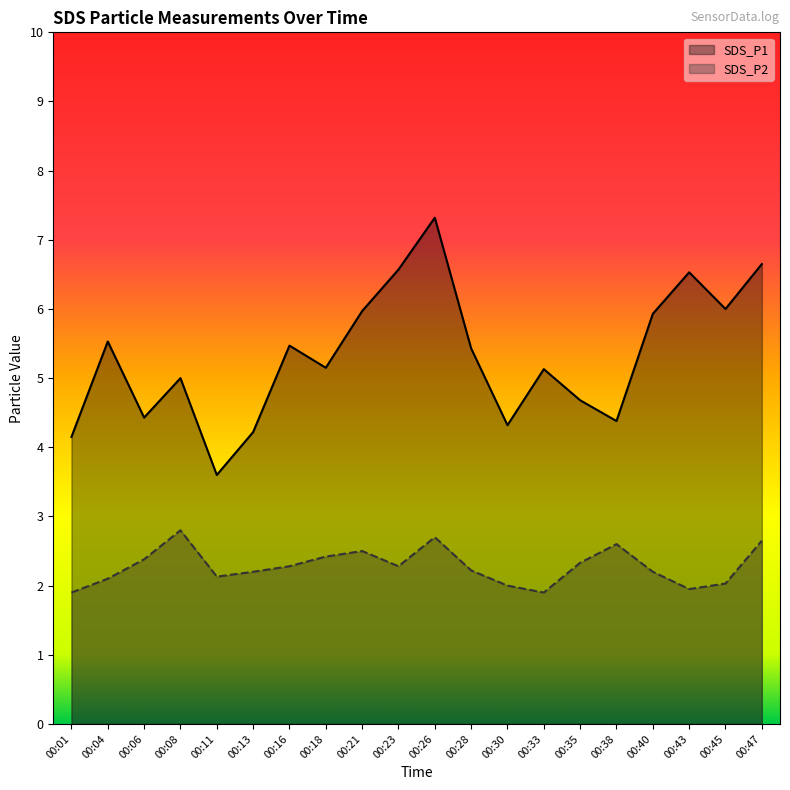

Rank the categories by SDS_P2 value from lowest to highest.

00:01, 00:33, 00:43, 00:30, 00:45, 00:04, 00:11, 00:13, 00:40, 00:28, 00:16, 00:23, 00:35, 00:06, 00:18, 00:21, 00:38, 00:47, 00:26, 00:08